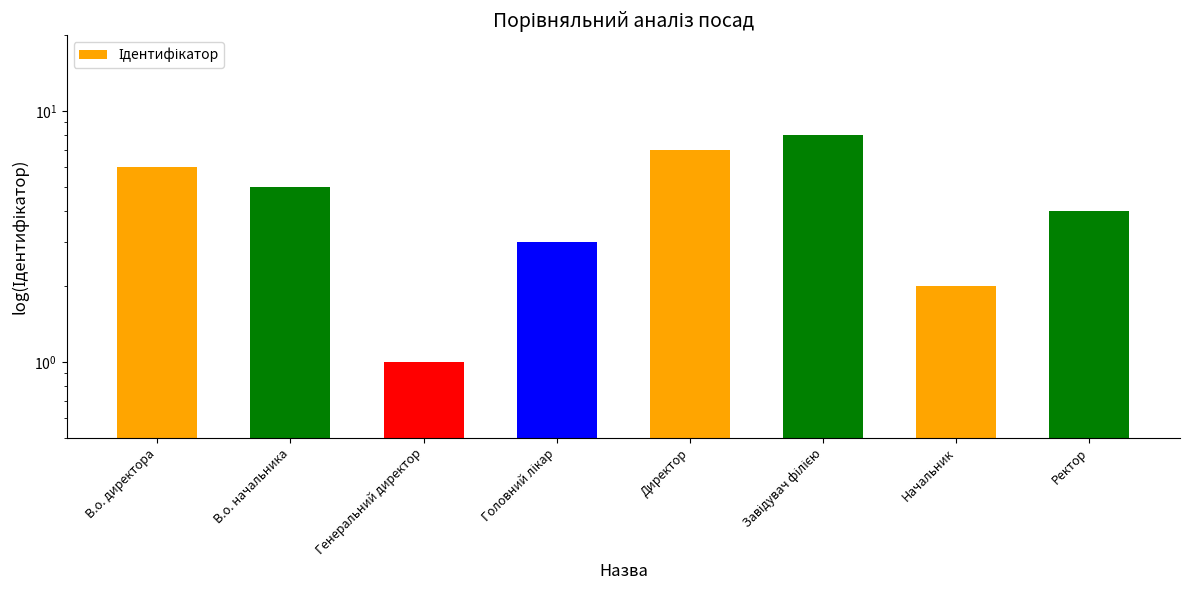

At which category does the chart reach its minimum across all series?

Генеральний директор